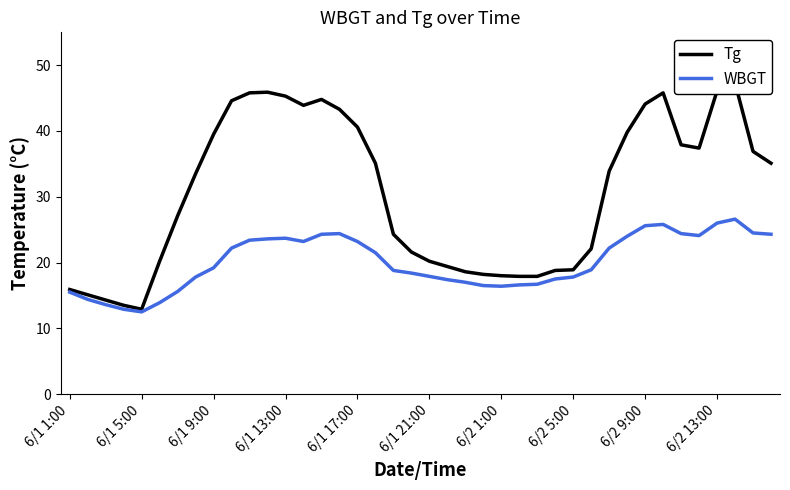

How many interior local peaks does the Tg series have?

4